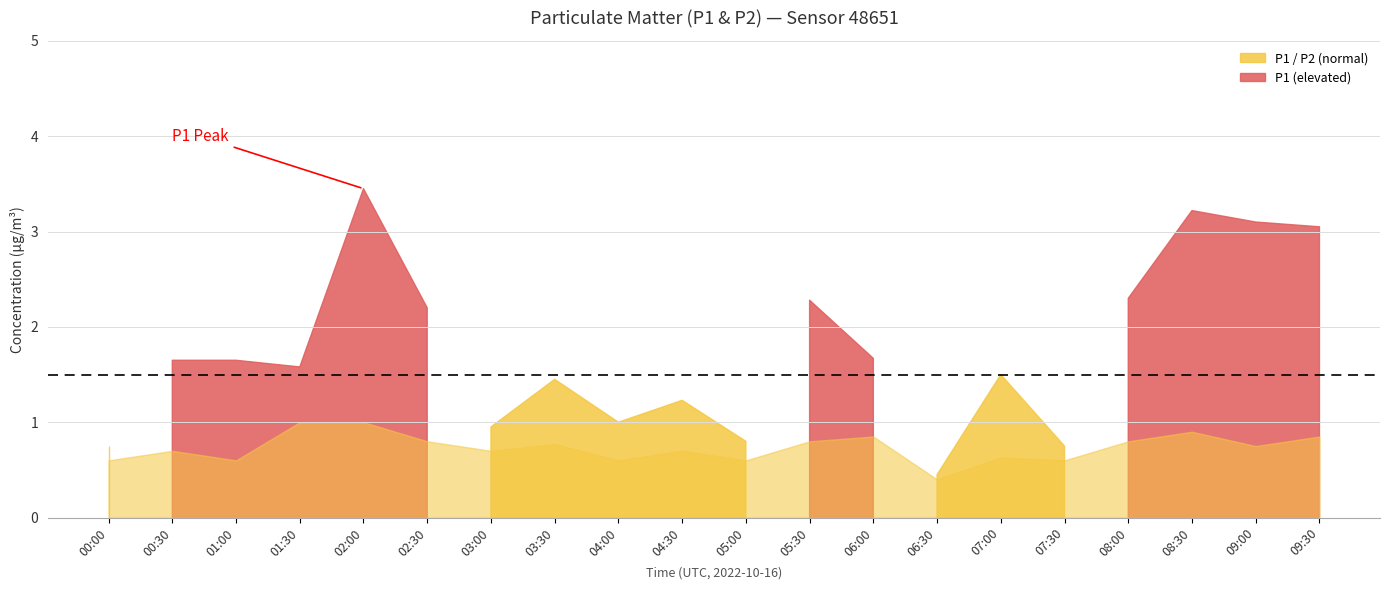

True or false: P1 and P2 intersect in this chart.

False